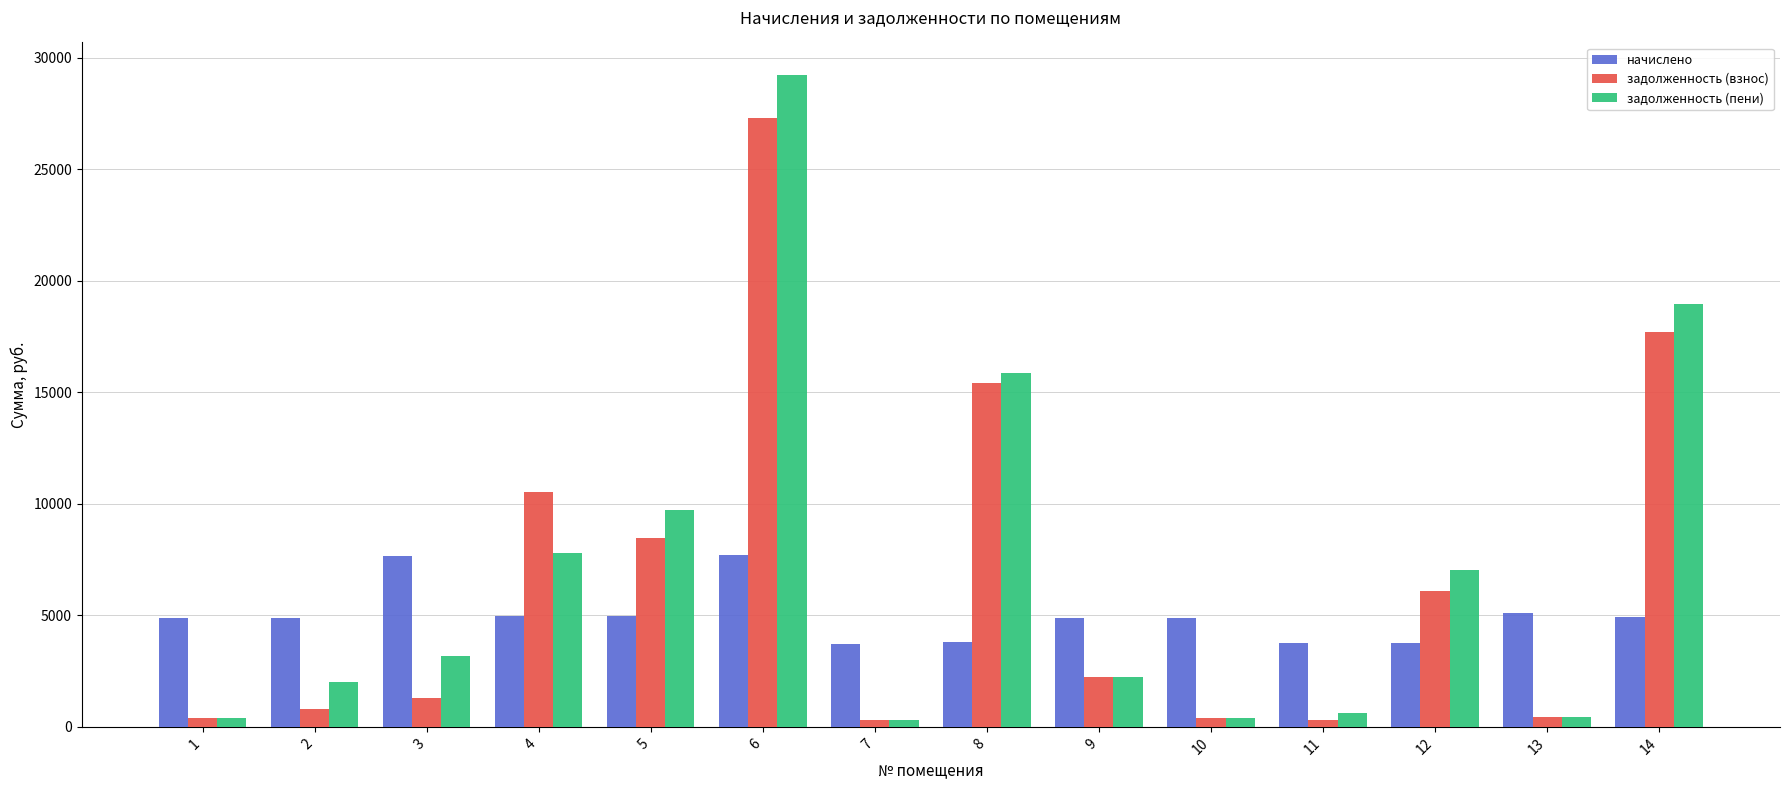

The value of начислено at 5 is 8269.3. True or false?

False